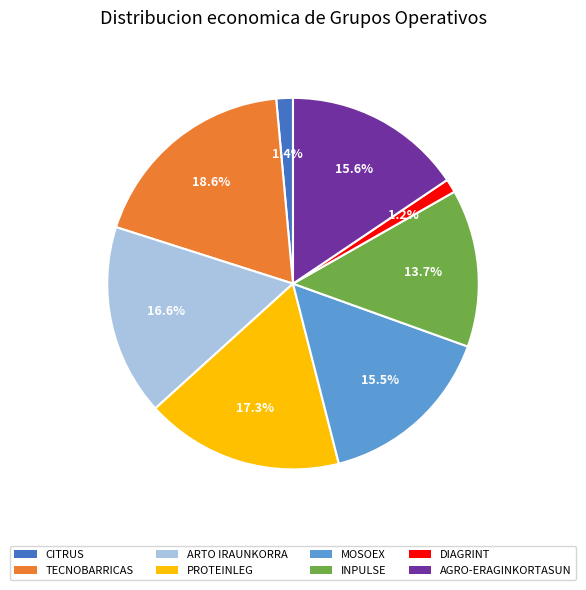

What is the largest slice in the pie chart?

TECNOBARRICAS